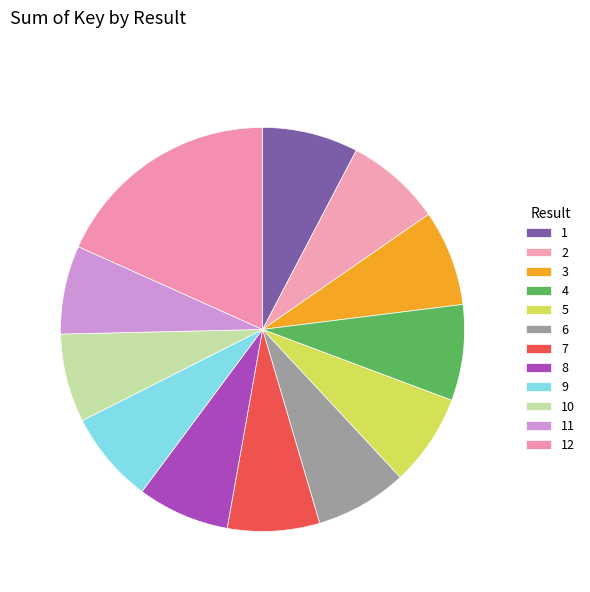

Combined, do 5 and 3 account for over 50%?

No